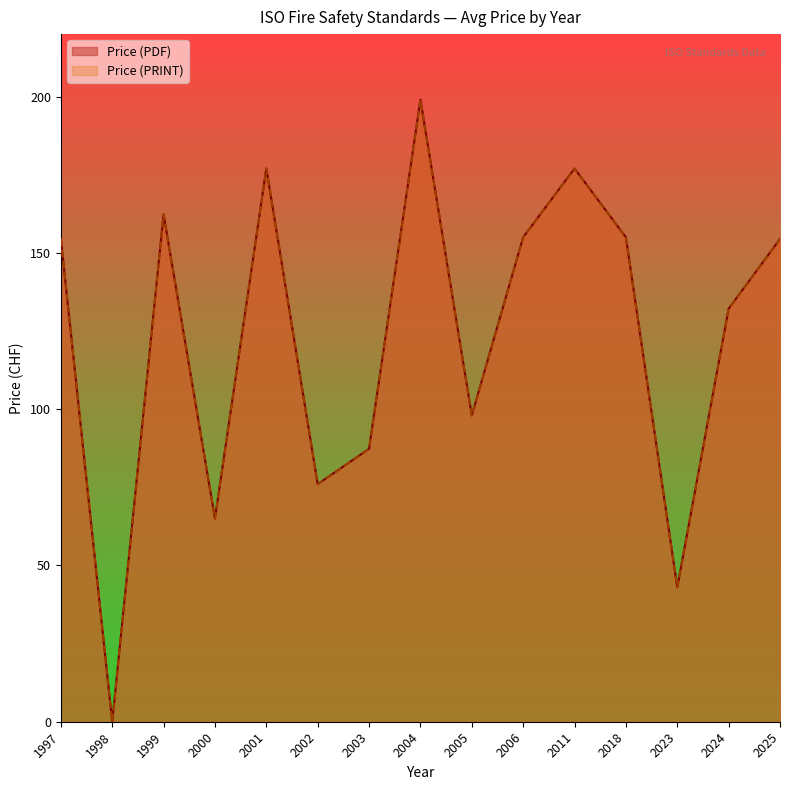

What is the maximum value shown in the chart?

199